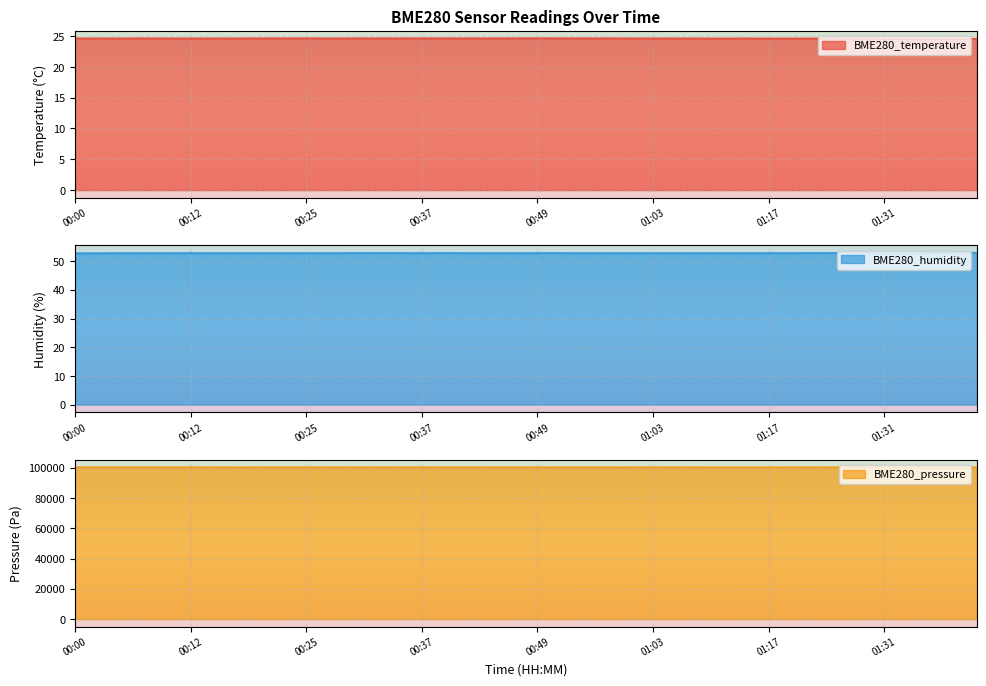

Rank the series by their maximum value, from highest to lowest.

BME280_pressure, BME280_humidity, BME280_temperature